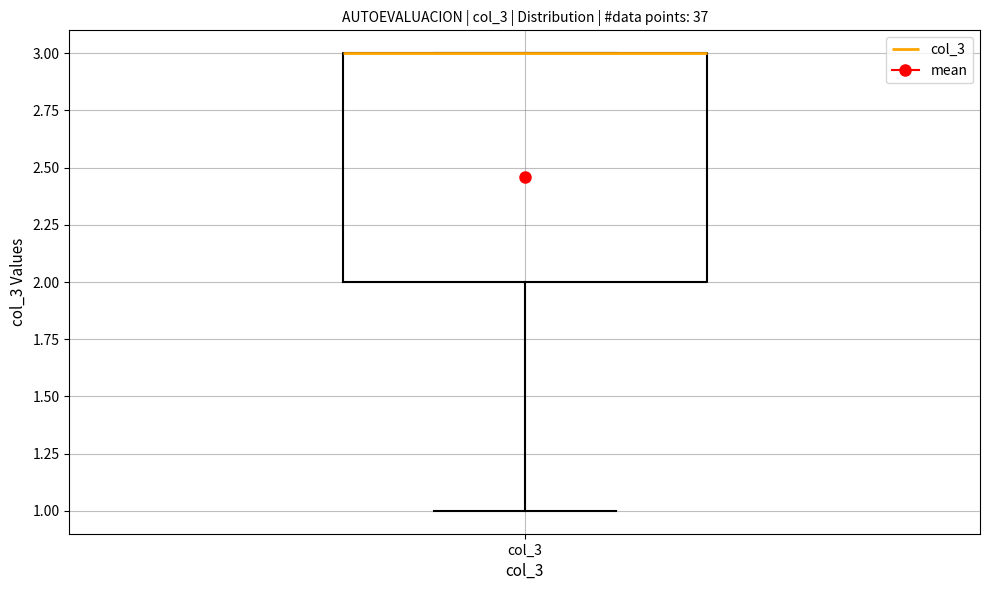

Where does the lower whisker of the box for col_3 end on the y-axis? The values are not printed on the chart, so give them approximately, as read against the axis.

1